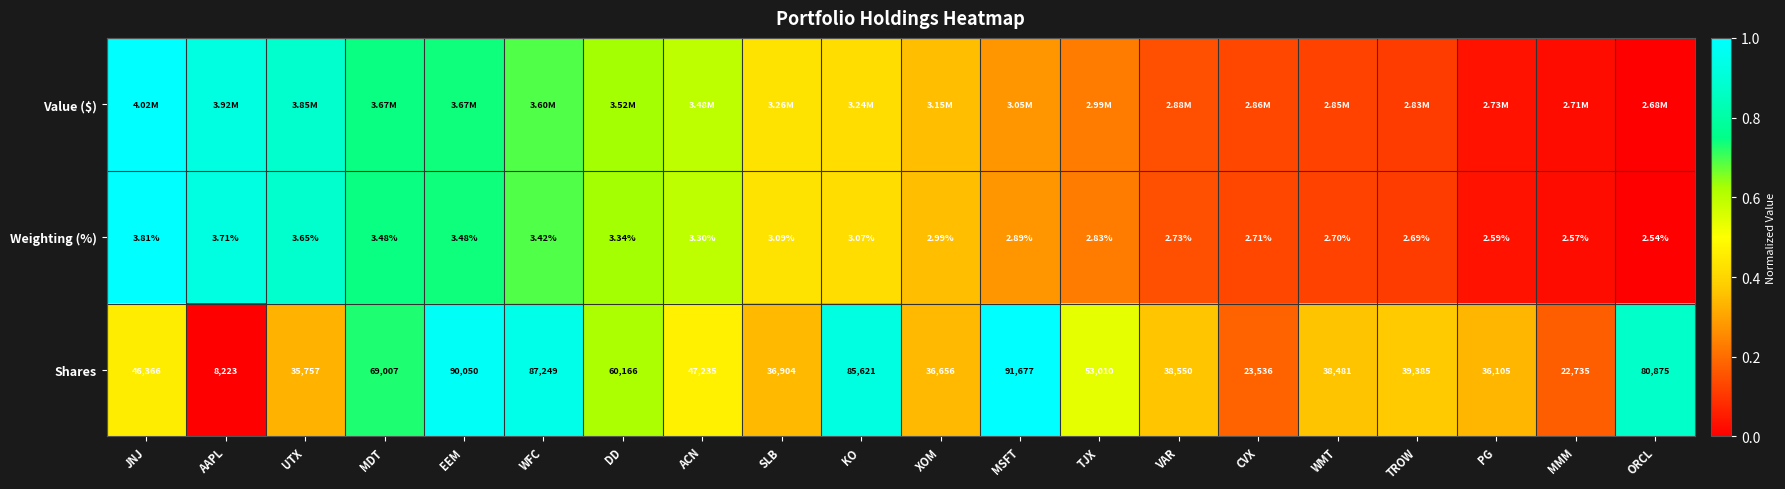

Which label corresponds to the largest value in the chart?

JNJ